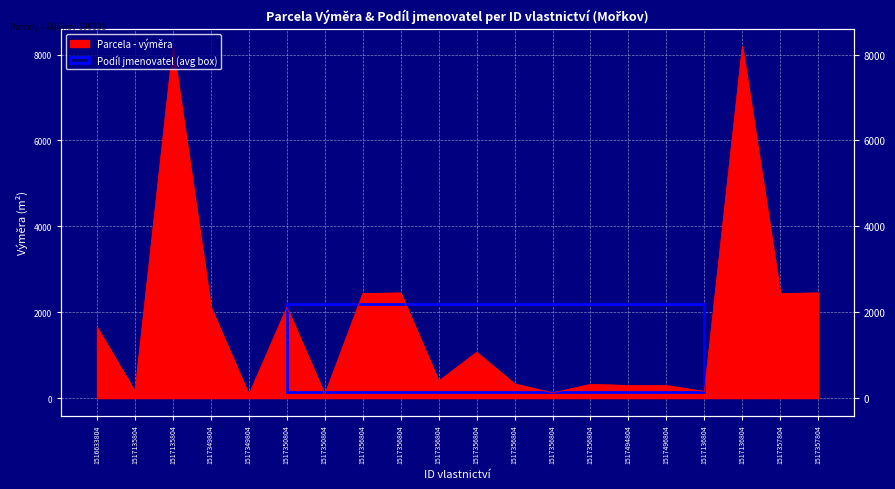

What is the value of the 15th point from the left?

294